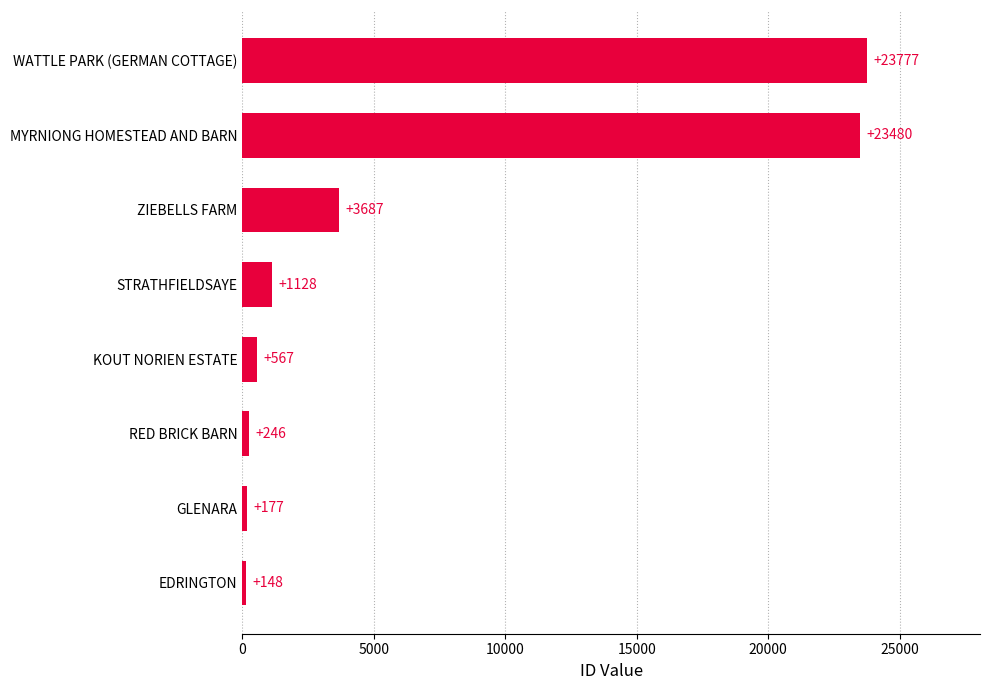

How many categories are shown in the chart?

8